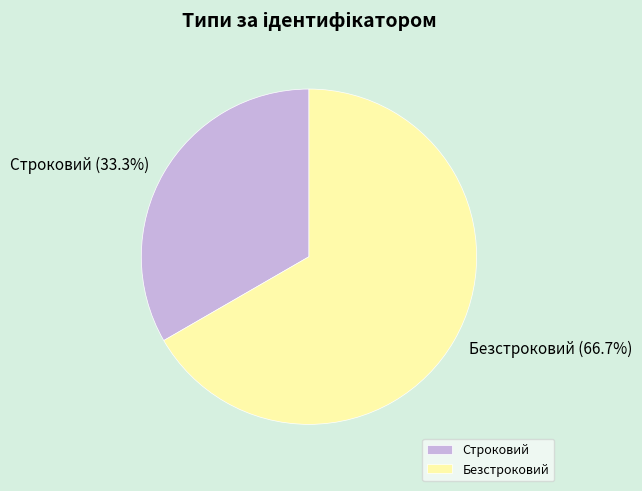

Do Безстроковий and Строковий together represent more than half of the pie?

Yes